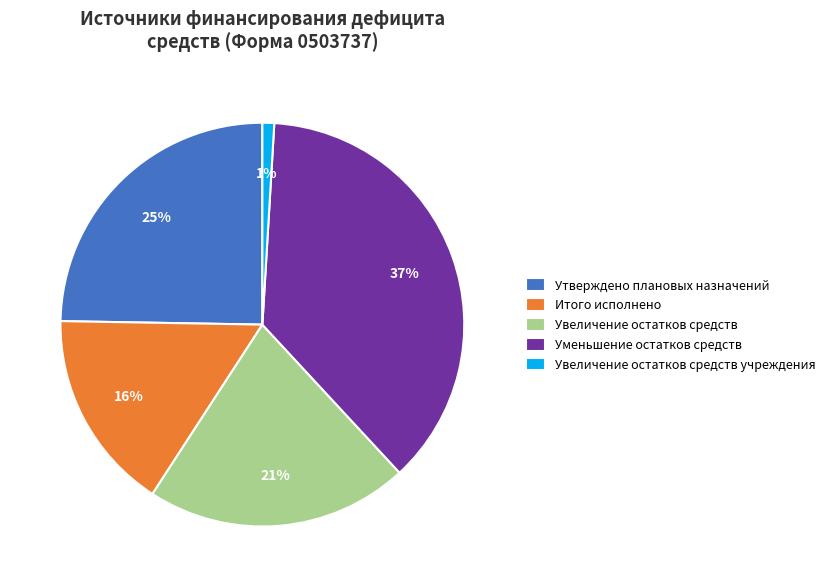

Combined, do Итого исполнено and Увеличение остатков средств учреждения account for over 50%?

No